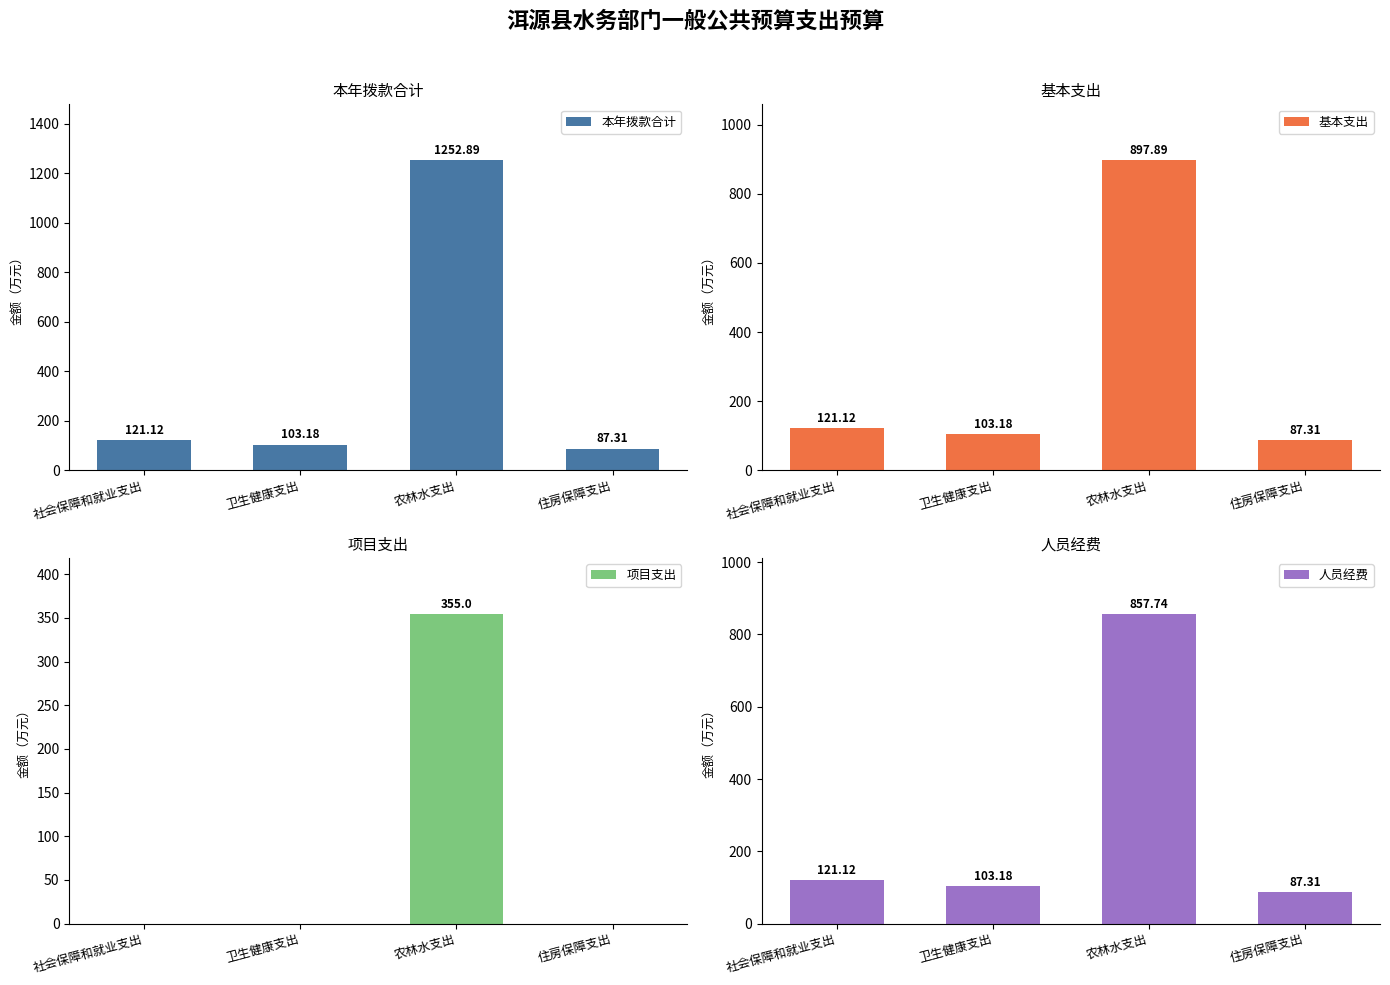

List the labels in order of 人员经费 value, smallest first.

住房保障支出, 卫生健康支出, 社会保障和就业支出, 农林水支出